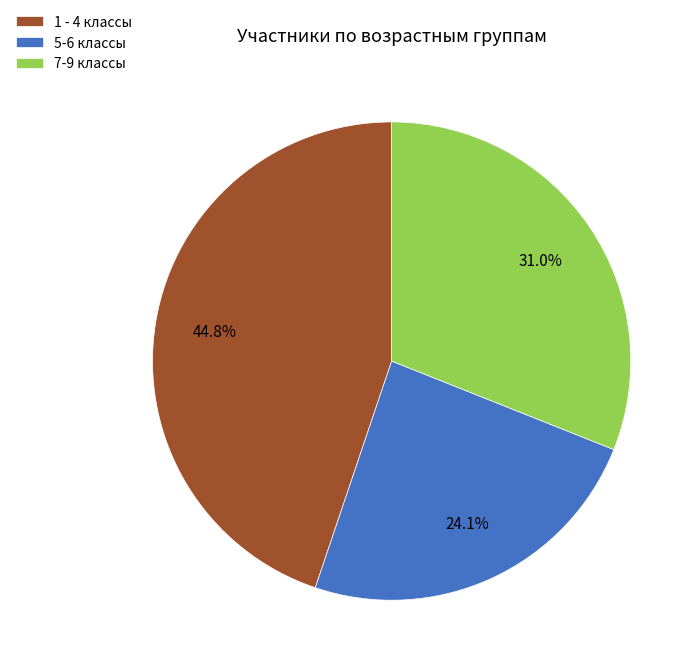

Between 5-6 классы and 1 - 4 классы, which is larger?

1 - 4 классы